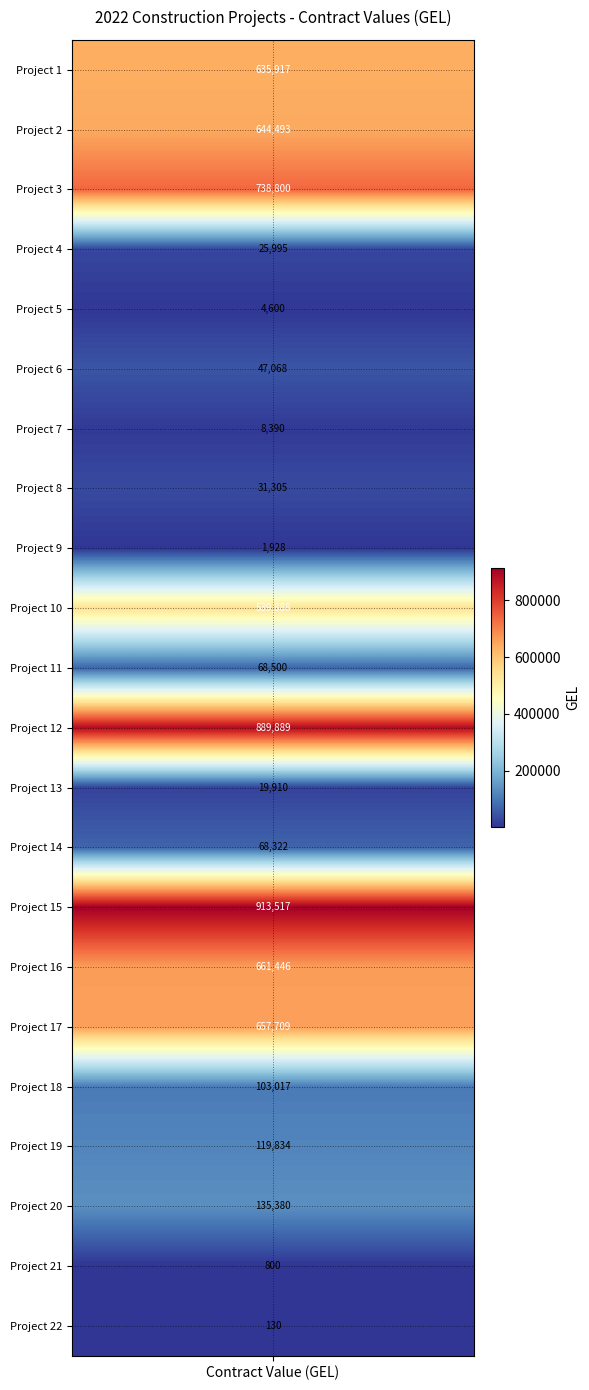

Rank the categories by value from lowest to highest.

21, 20, 8, 4, 6, 12, 3, 7, 5, 13, 10, 17, 18, 19, 9, 0, 1, 16, 15, 2, 11, 14